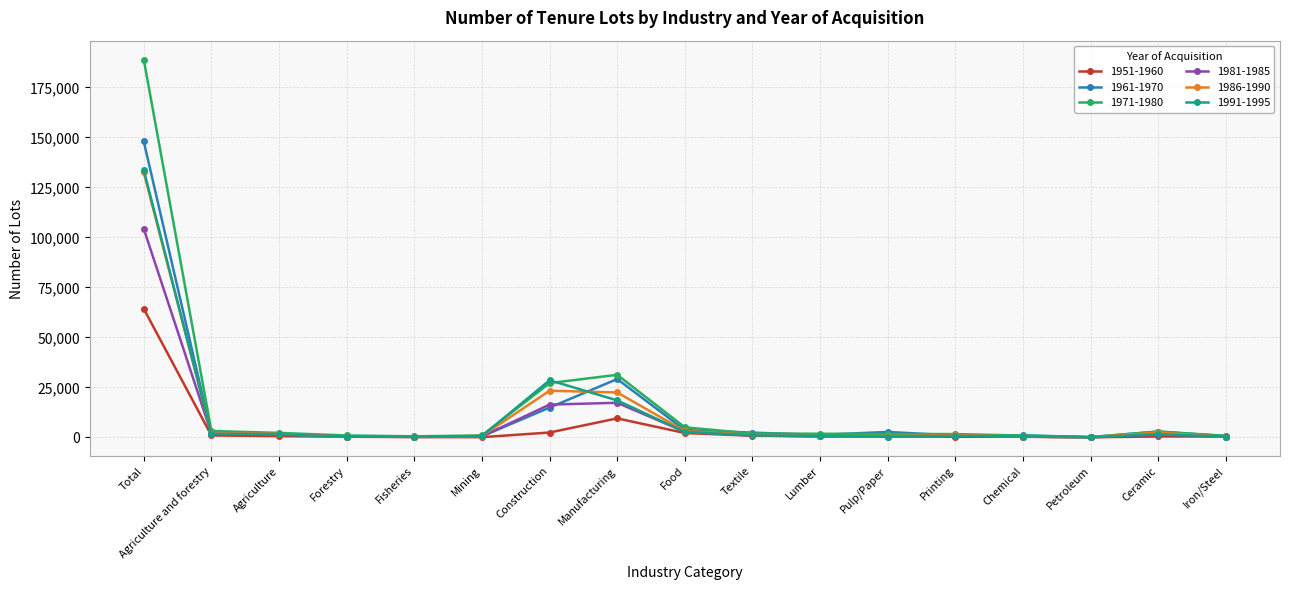

Read the 1951-1960 value at Pulp/Paper.

640